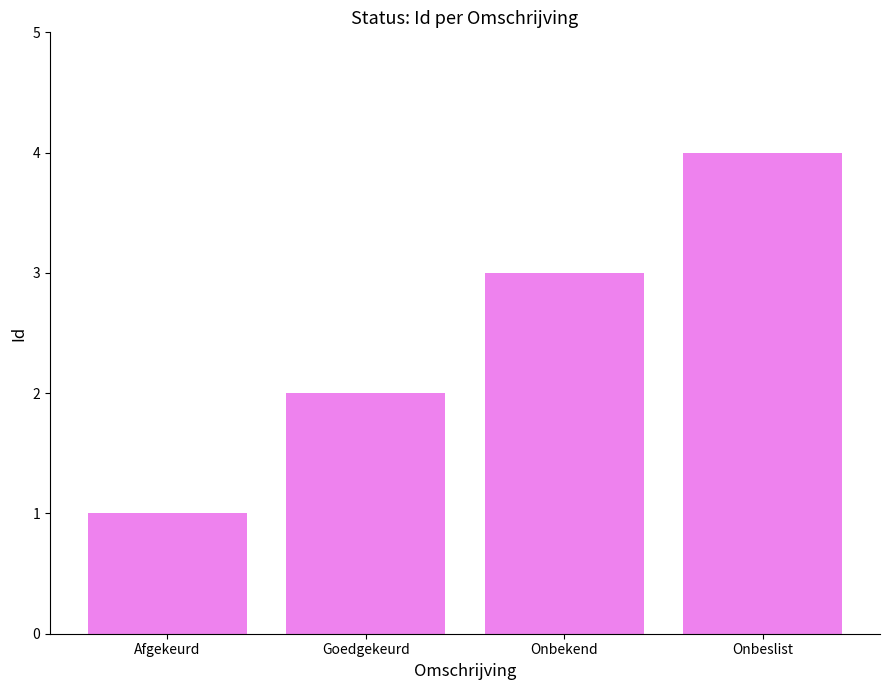

List the labels in order of value, largest first.

Onbeslist, Onbekend, Goedgekeurd, Afgekeurd